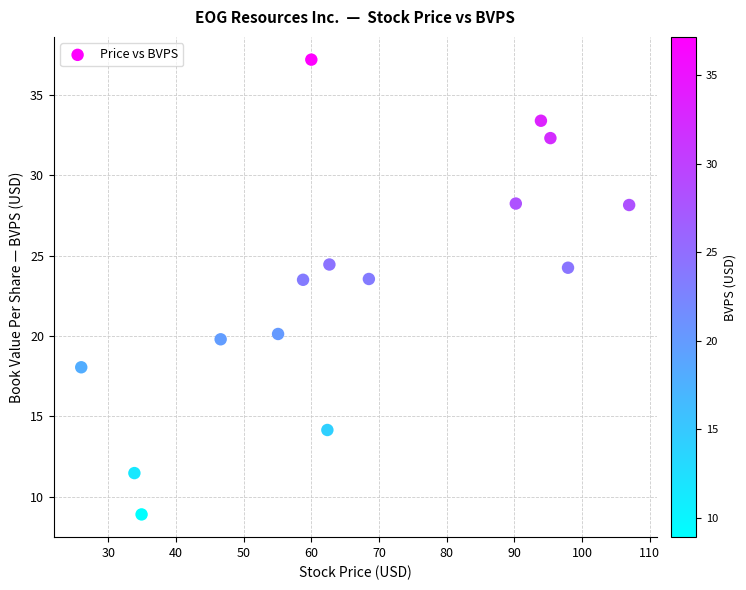

What is the range of Y values (max minus min)?

28.3